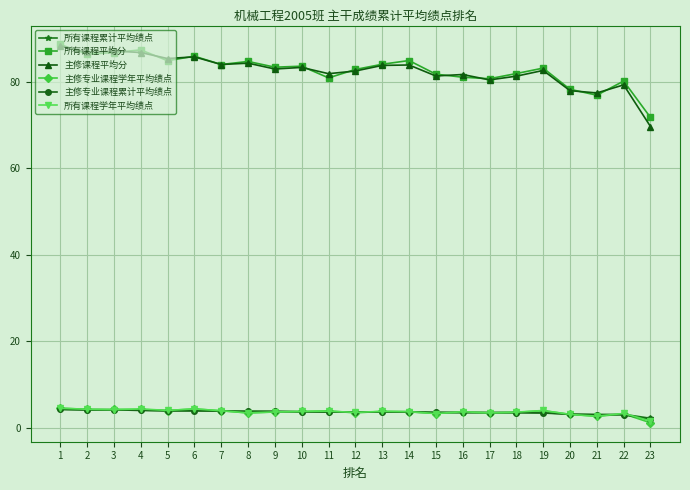

Is it true that 所有课程平均分 equals 120.6 at 12?

False